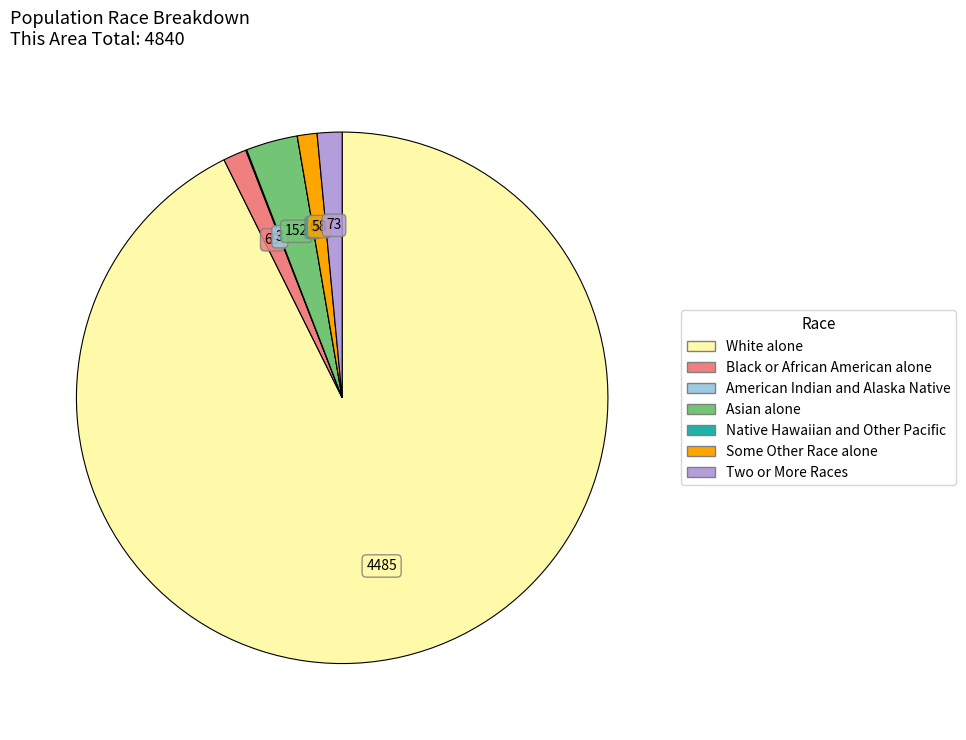

Is the sum of Some Other Race alone and Black or African American alone greater than half?

No